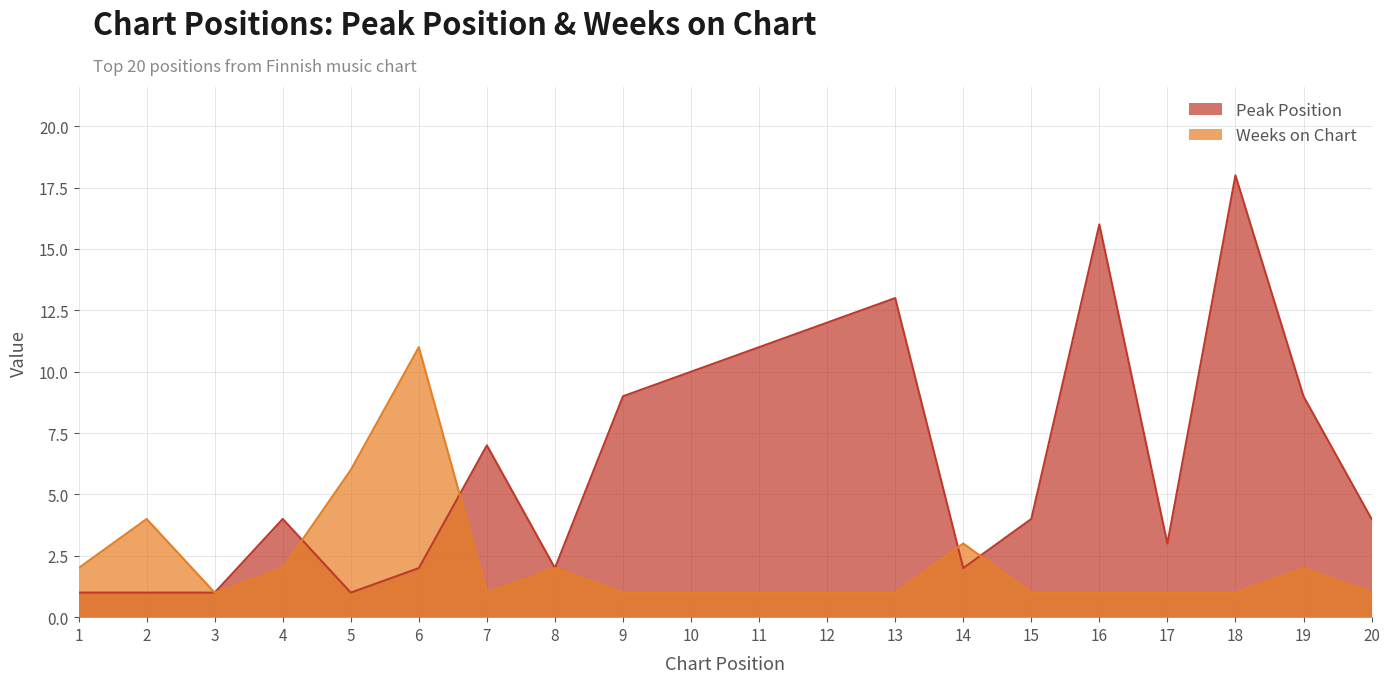

True or false: Weeks on Chart has more than 1 points higher than both neighbors.

True